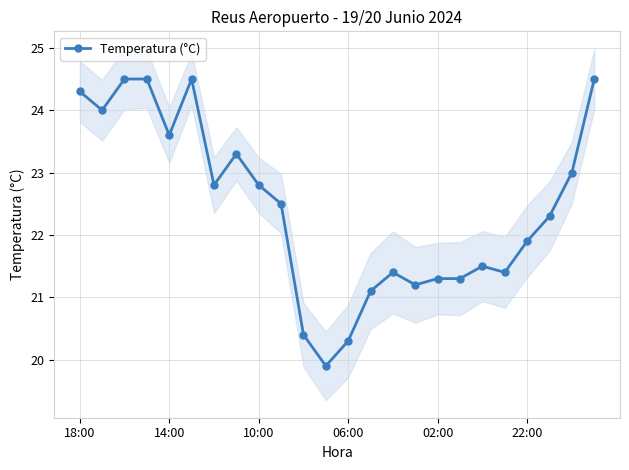

What is the lowest value of the Temperatura (°C) series?

19.9